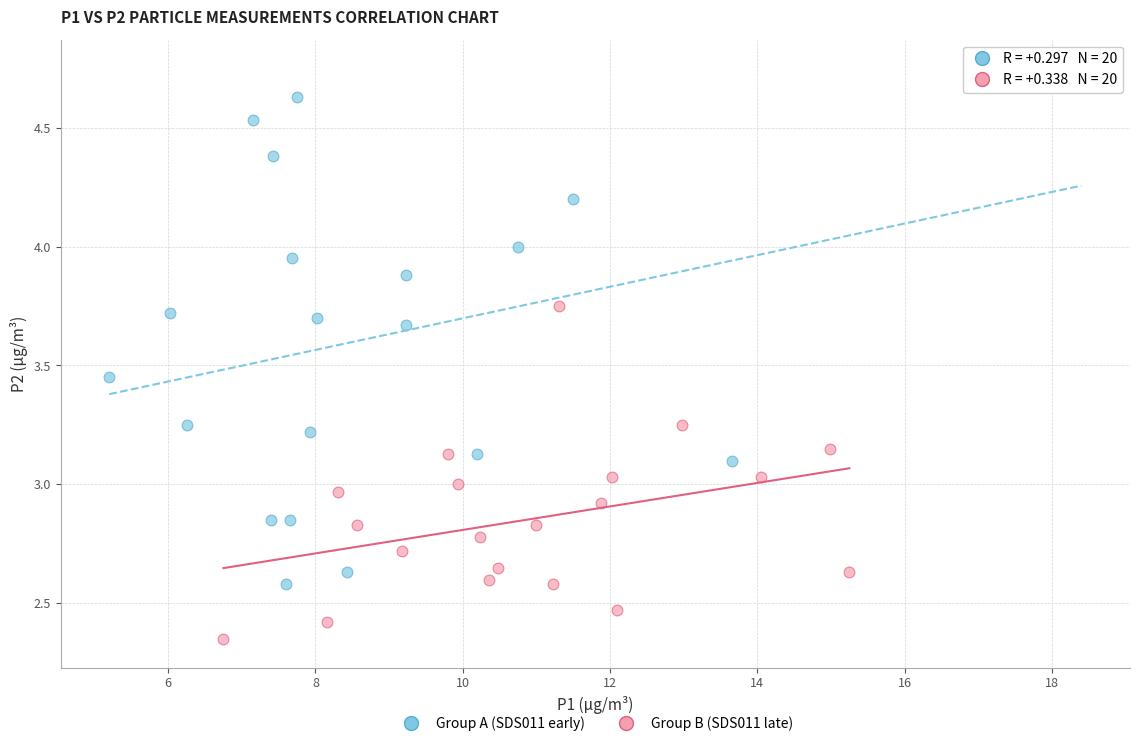

Which series contains the highest Y value?

Group A (SDS011 early)